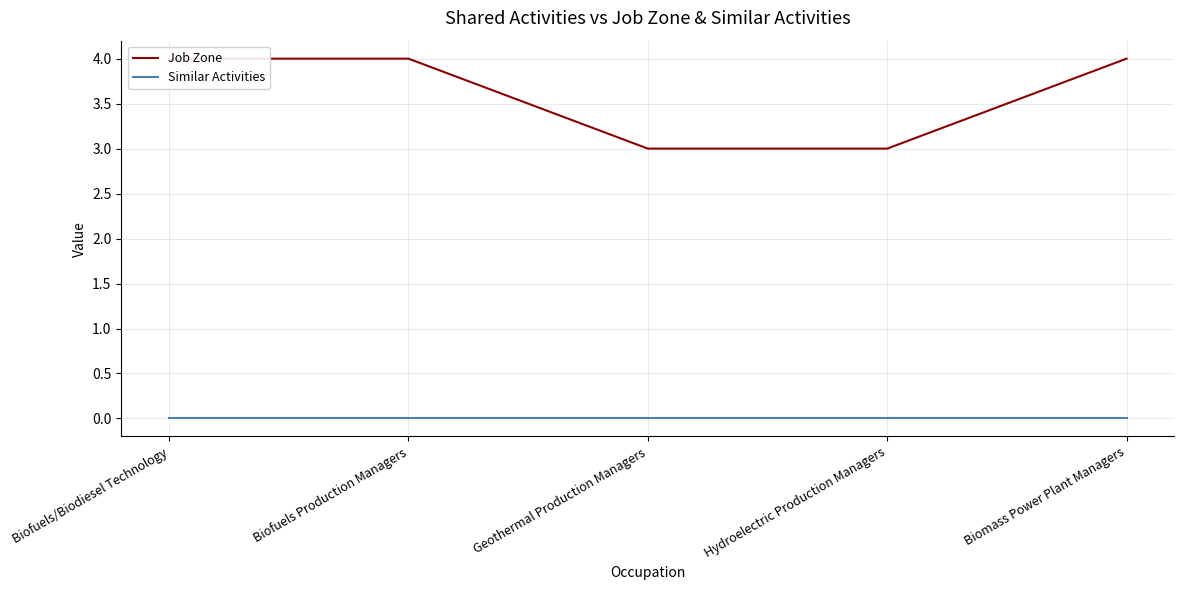

What is the label of the 1st point from the right?

Biomass Power Plant Managers